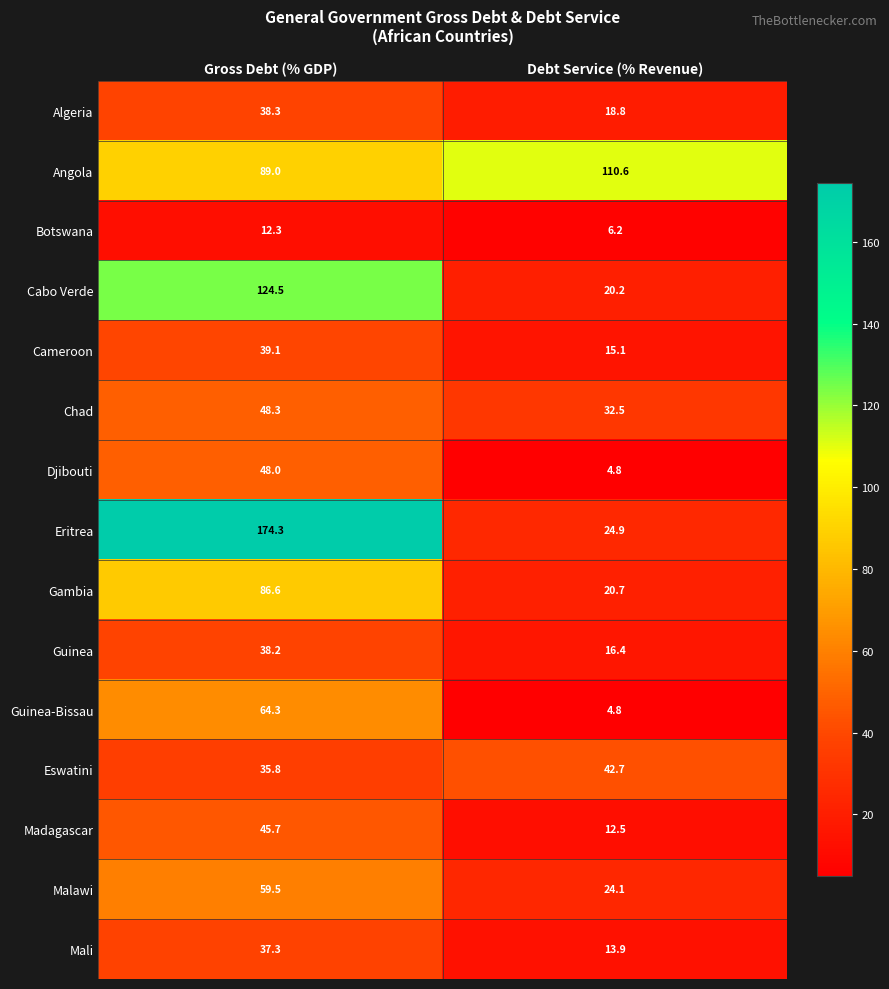

What is the sum of all Cameroon values?

54.2